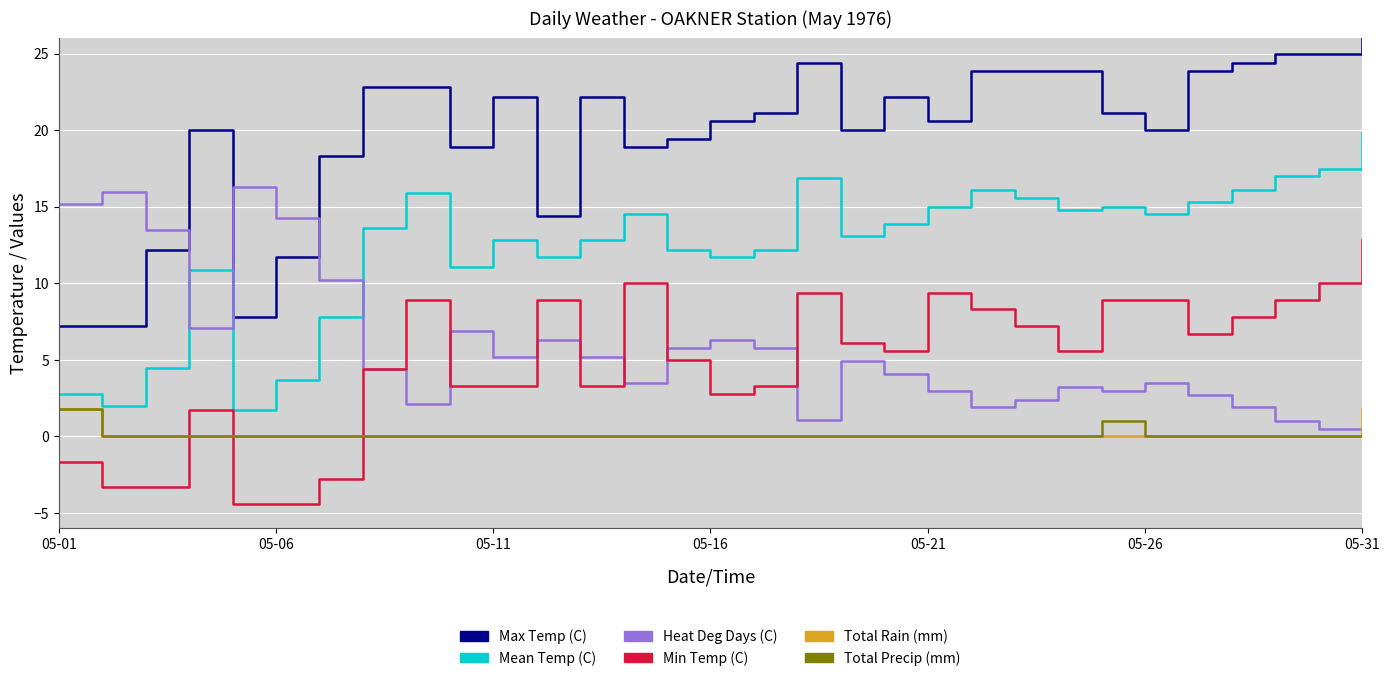

Reading left to right, extract all data points from this chart.

Max Temp (C): 7.2	7.2	12.2	20.0	7.8	11.7	18.3	22.8	22.8	18.9	22.2	14.4	22.2	18.9	19.4	20.6	21.1	24.4	20.0	22.2	20.6	23.9	23.9	23.9	21.1	20.0	23.9	24.4	25.0	25.0	26.7
Mean Temp (C): 2.8	2.0	4.5	10.9	1.7	3.7	7.8	13.6	15.9	11.1	12.8	11.7	12.8	14.5	12.2	11.7	12.2	16.9	13.1	13.9	15.0	16.1	15.6	14.8	15.0	14.5	15.3	16.1	17.0	17.5	19.8
Heat Deg Days (C): 15.2	16.0	13.5	7.1	16.3	14.3	10.2	4.4	2.1	6.9	5.2	6.3	5.2	3.5	5.8	6.3	5.8	1.1	4.9	4.1	3.0	1.9	2.4	3.2	3.0	3.5	2.7	1.9	1.0	0.5	0.0
Min Temp (C): -1.7	-3.3	-3.3	1.7	-4.4	-4.4	-2.8	4.4	8.9	3.3	3.3	8.9	3.3	10.0	5.0	2.8	3.3	9.4	6.1	5.6	9.4	8.3	7.2	5.6	8.9	8.9	6.7	7.8	8.9	10.0	12.8
Total Rain (mm): 1.8	0.0	0.0	0.0	0.0	0.0	0.0	0.0	0.0	0.0	0.0	0.0	0.0	0.0	0.0	0.0	0.0	0.0	0.0	0.0	0.0	0.0	0.0	0.0	0.0	0.0	0.0	0.0	0.0	0.0	1.8
Total Precip (mm): 1.8	0.0	0.0	0.0	0.0	0.0	0.0	0.0	0.0	0.0	0.0	0.0	0.0	0.0	0.0	0.0	0.0	0.0	0.0	0.0	0.0	0.0	0.0	0.0	1.0	0.0	0.0	0.0	0.0	0.0	0.0